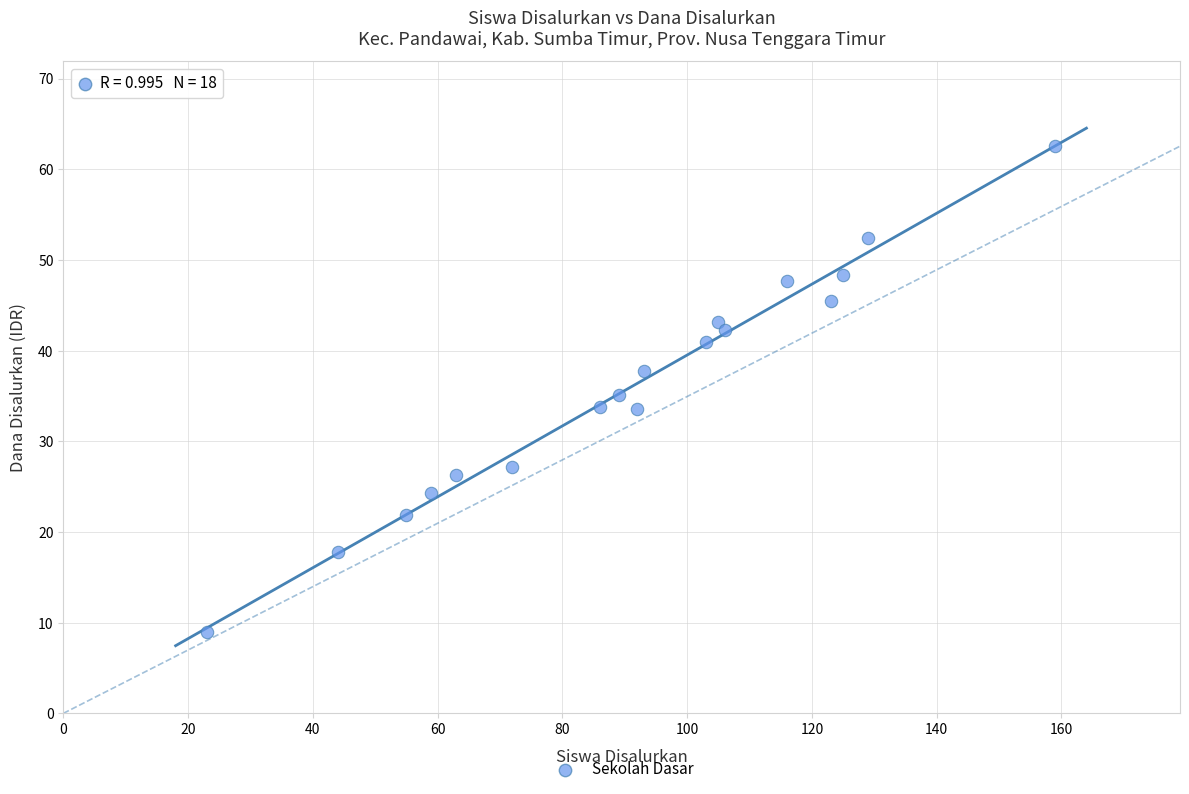

What is the range of X values (max minus min)?

136.0